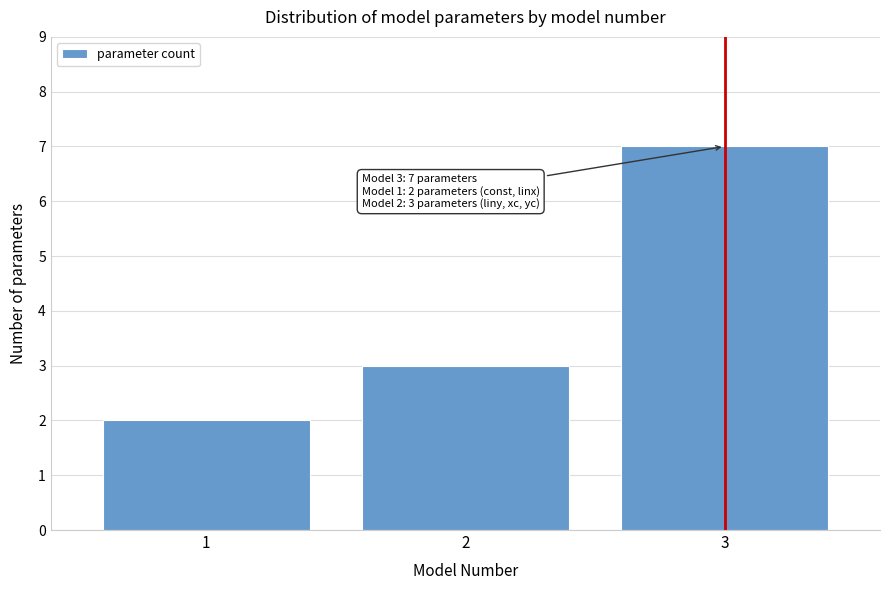

Reading right to left, transcribe all the data shown in this chart.

3=7	2=3	1=2